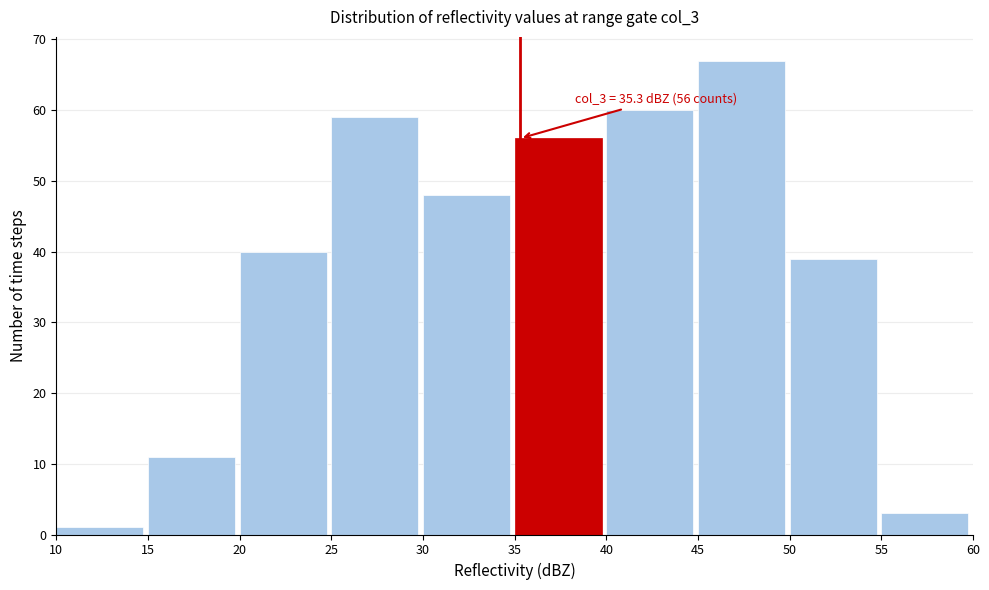

Which range on the x-axis has the tallest bar?

45 to 50